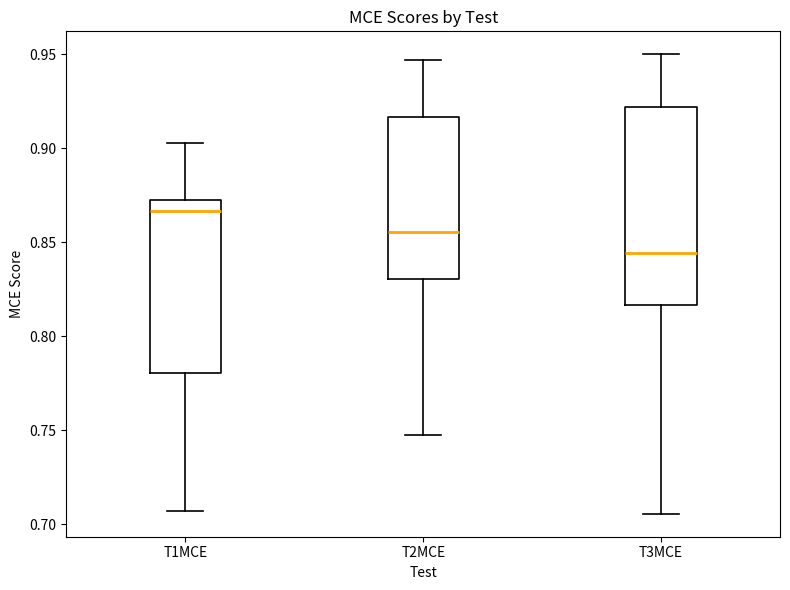

Where does the upper whisker of the box for T1MCE end on the y-axis? The values are not printed on the chart, so give them approximately, as read against the axis.

0.905